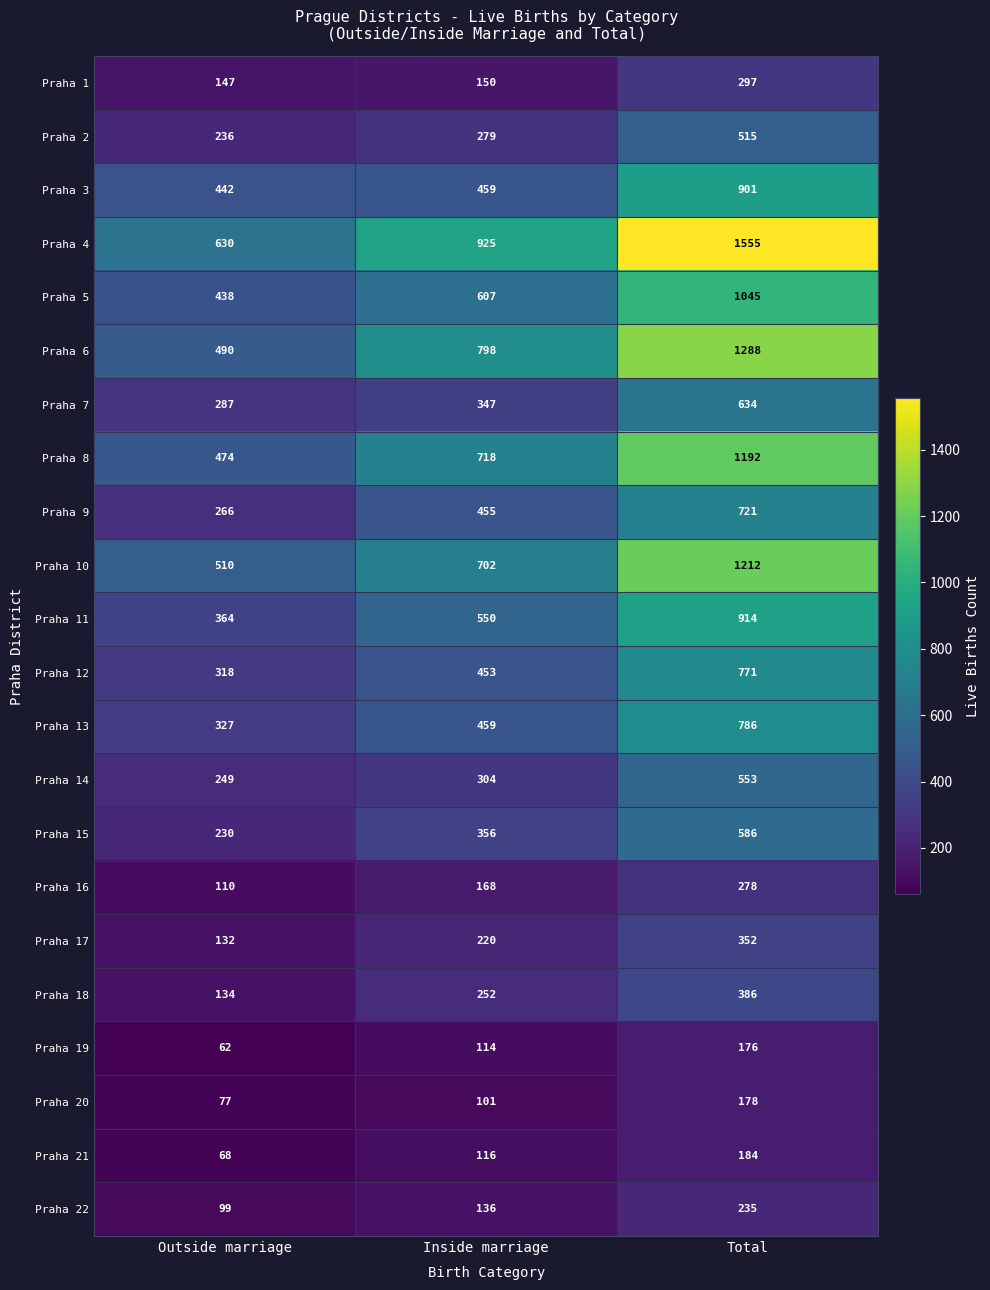

Rank the categories by Praha 1 value from highest to lowest.

Total, Inside marriage, Outside marriage